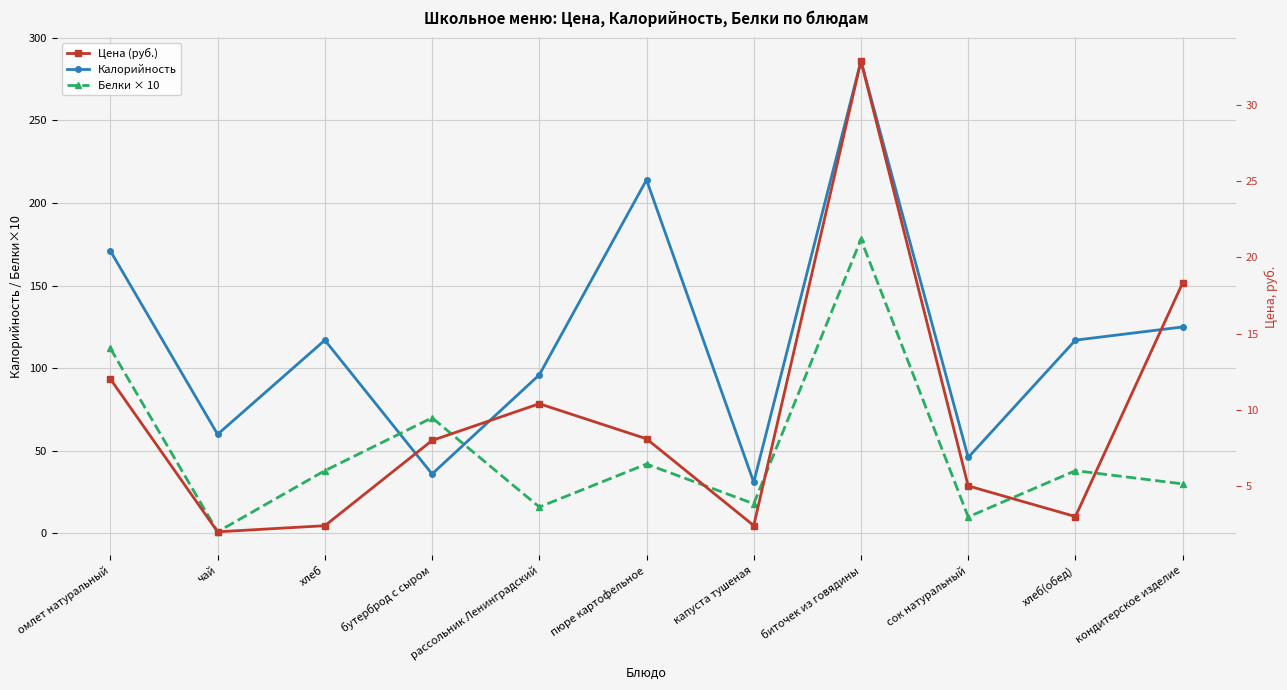

The value of Белки × 10 at биточек из говядины is 74.8. True or false?

False